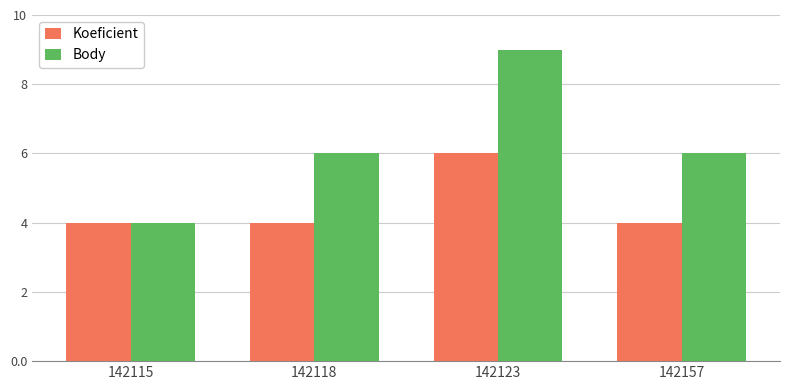

Are the bars grouped side by side (vs. stacked)?

Yes